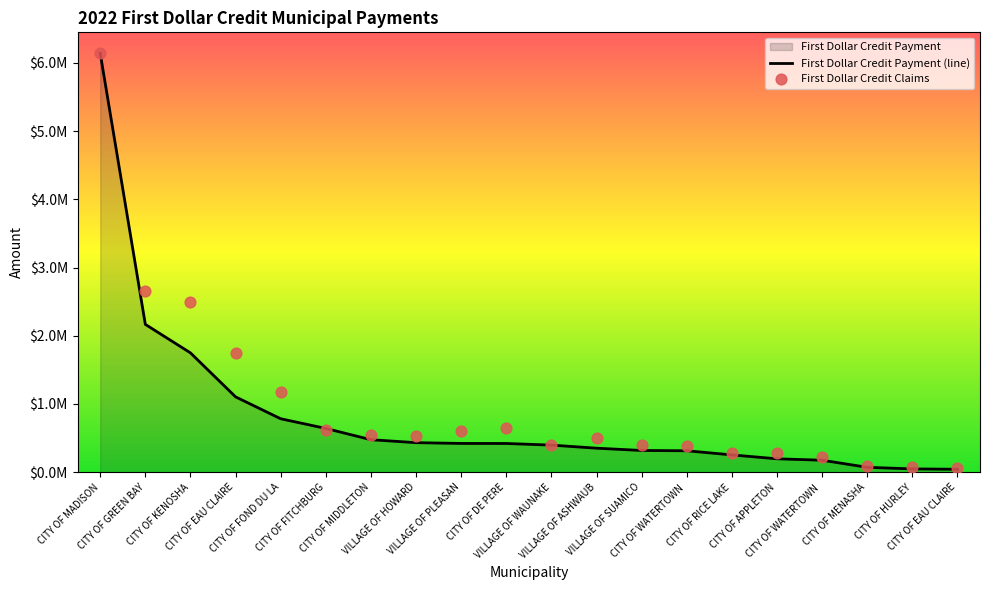

Which series reaches the minimum Y coordinate?

First Dollar Credit Payment (line)